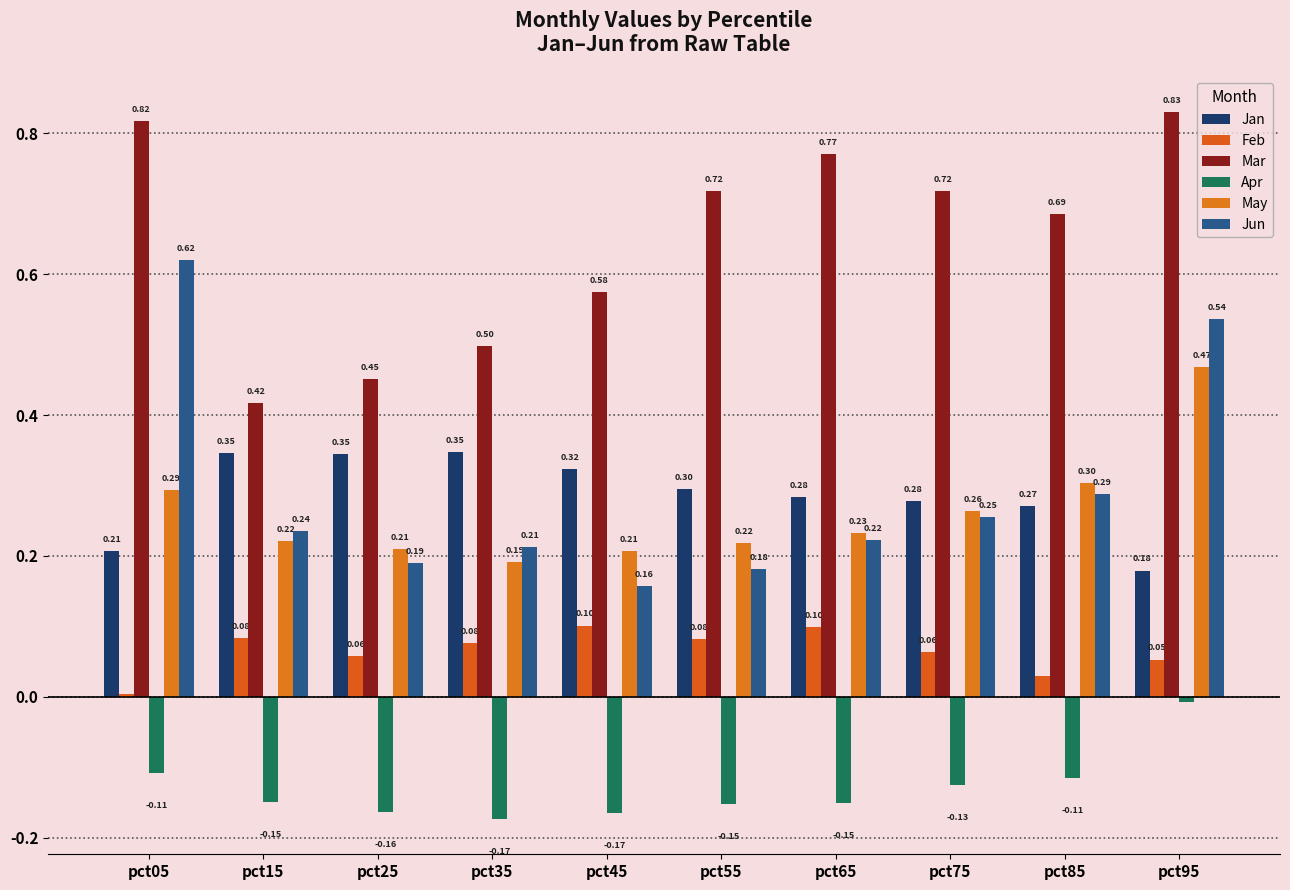

Which series has the widest spread of values?

Jun